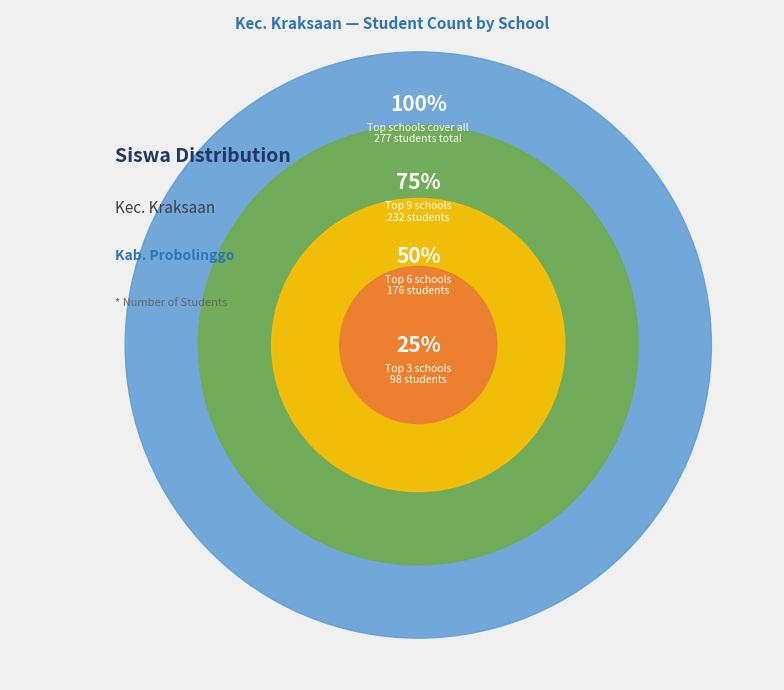

True or false: SD NEGERI ASEMBAKOR I accounts for 9% of the total.

True